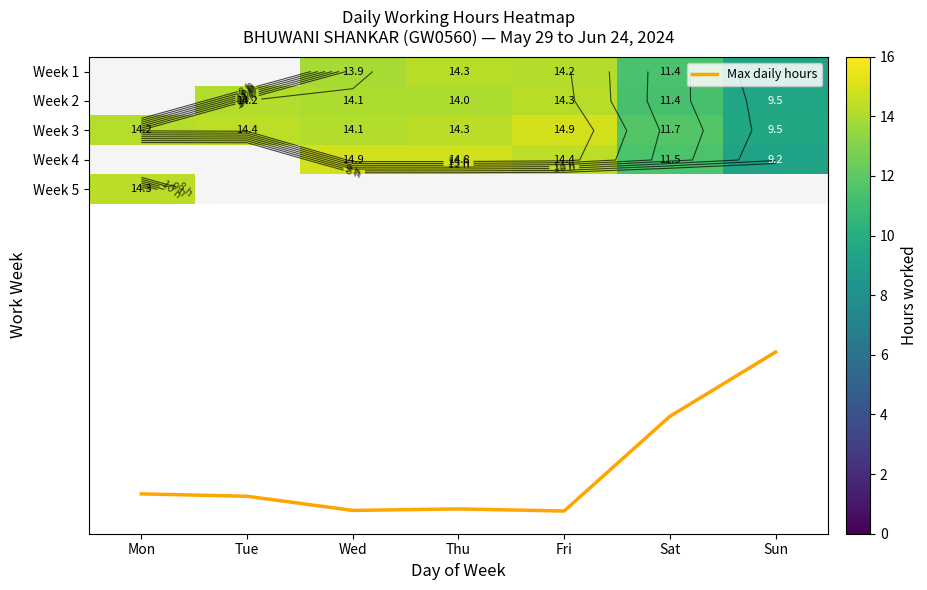

Is it true that Week 4 equals 21.7 at Fri?

False